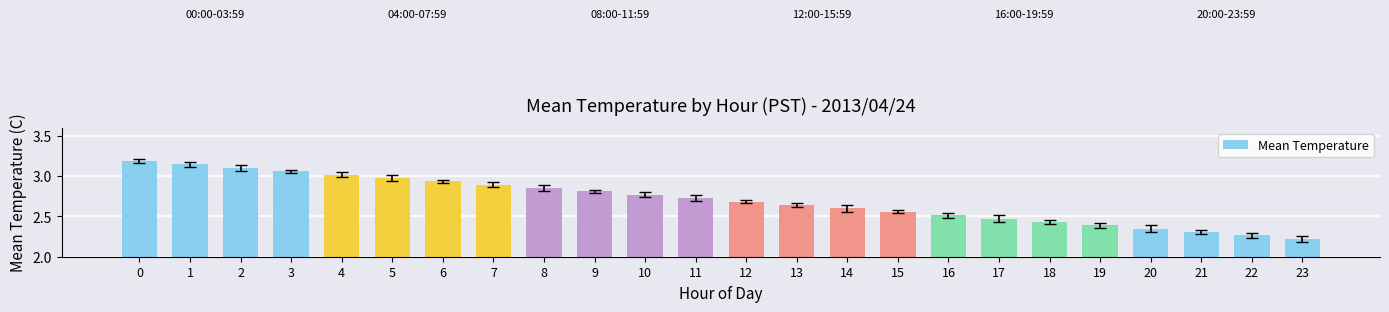

Which category has the lowest value across all series?

23